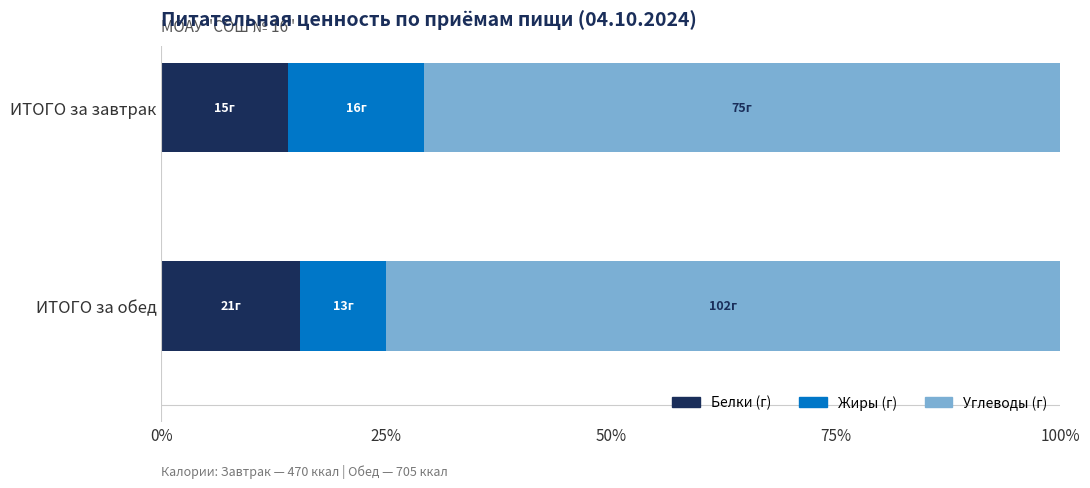

What is the total value across all series at ИТОГО за завтрак?

100.0